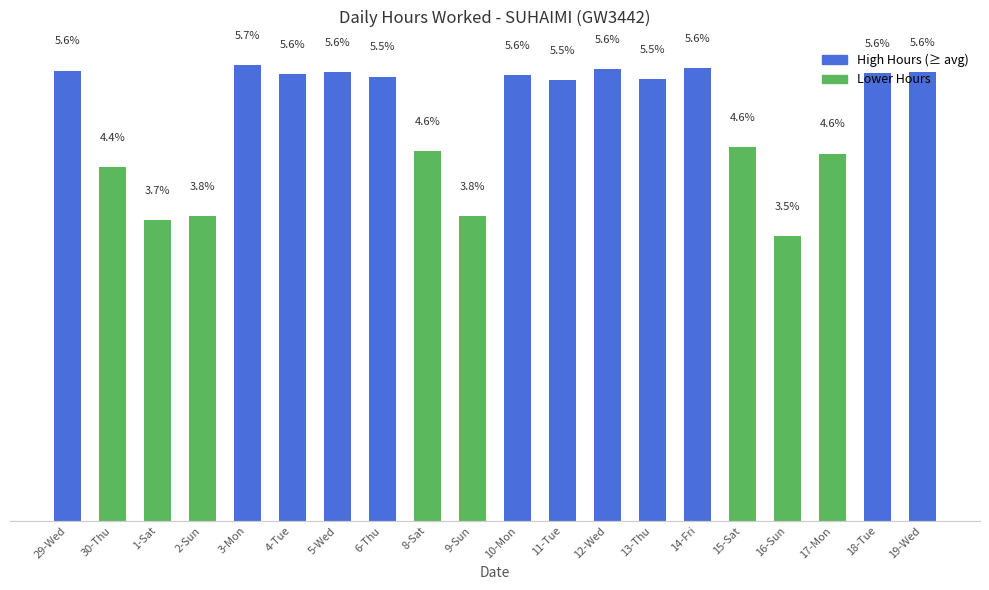

Between 5-Wed and 13-Thu, which is larger?

5-Wed